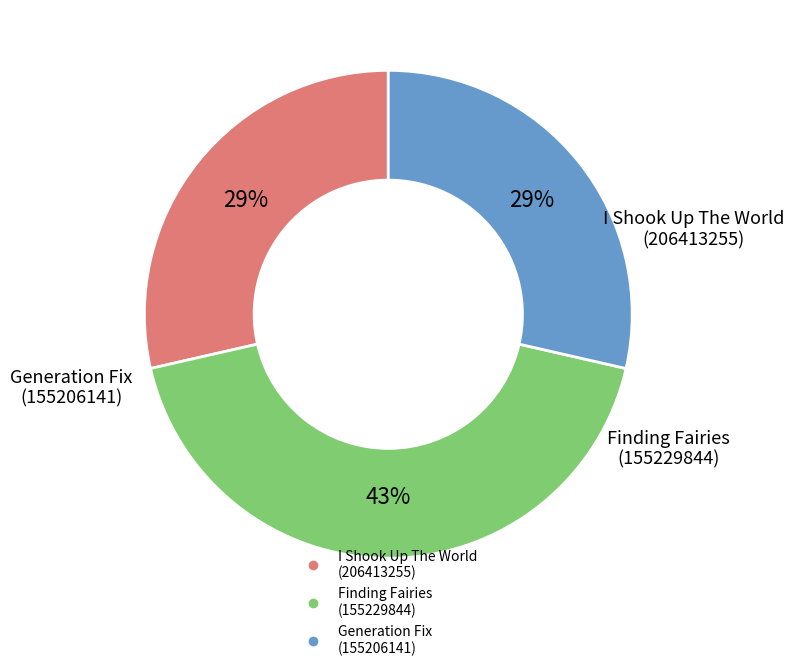

Is there any slice that represents more than half of the pie?

No